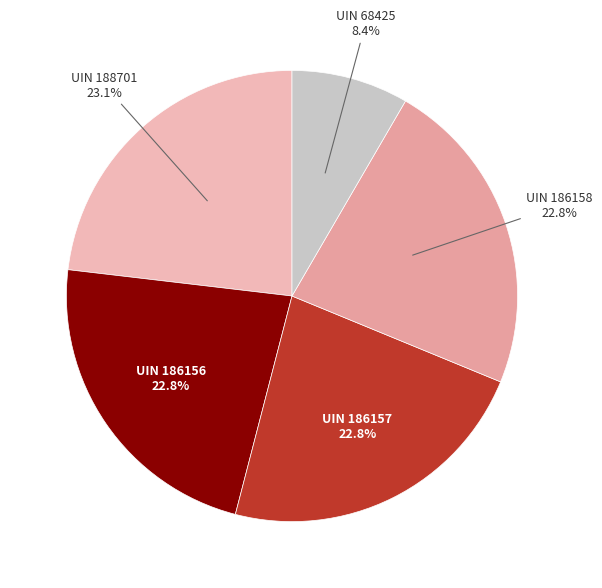

To the nearest percent, what is the average slice percentage?

20%